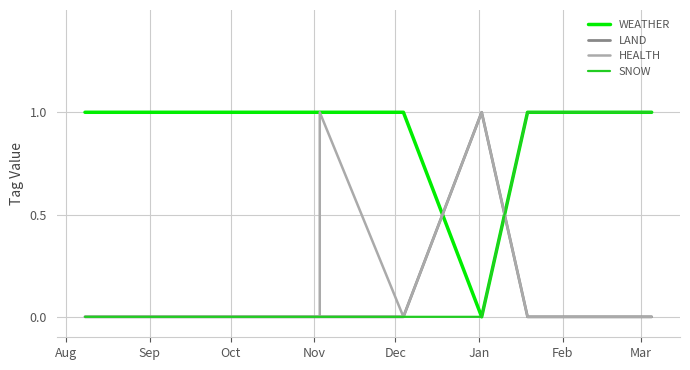

What is the spread (max minus min) of values at Aug?

1